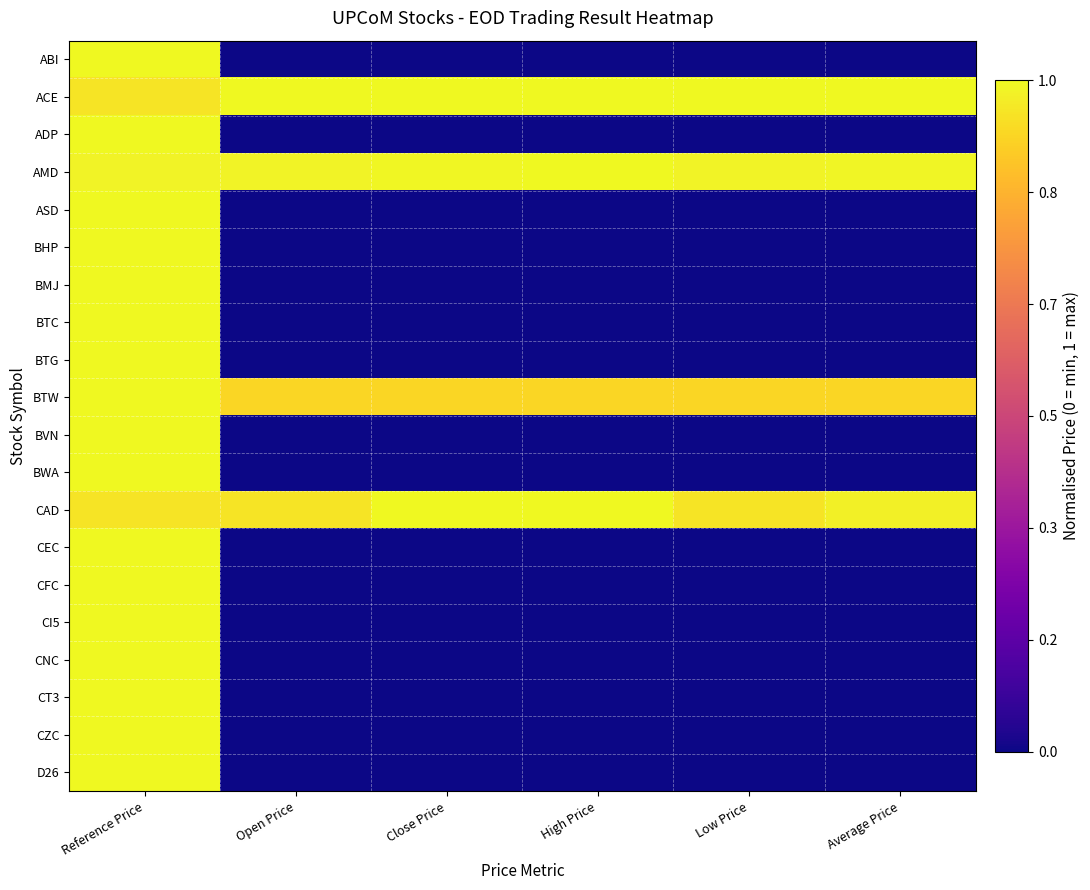

Which category has the lowest value across all series?

Open Price